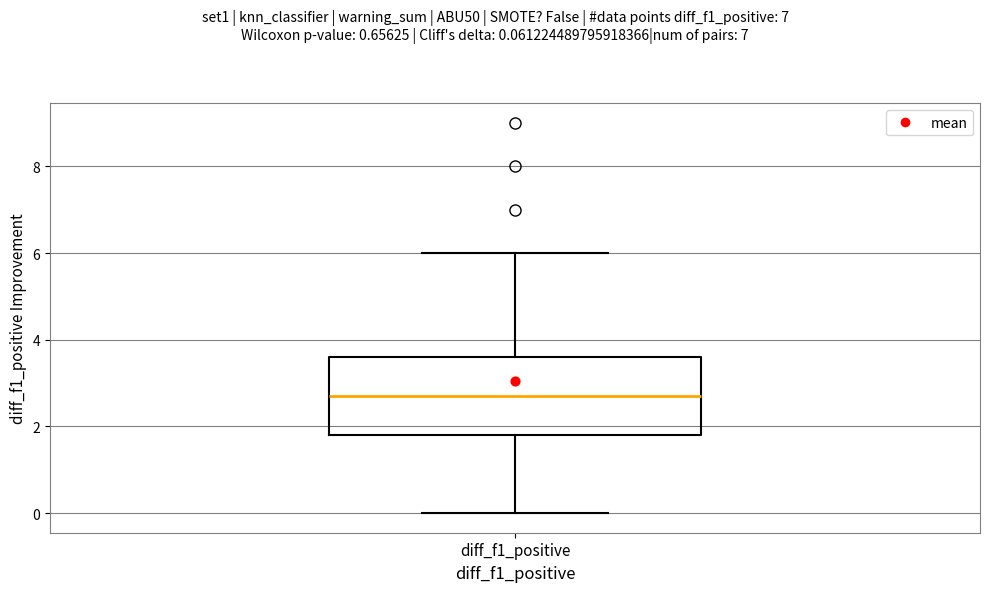

Read this box plot against the y-axis: the position of the median line, the range covered by the box, and the ends of both whiskers. The values are not printed on the chart, so give them approximately, as read against the axis.

median 2.8, box 1.8 to 3.6, whiskers 0.0 to 6.0